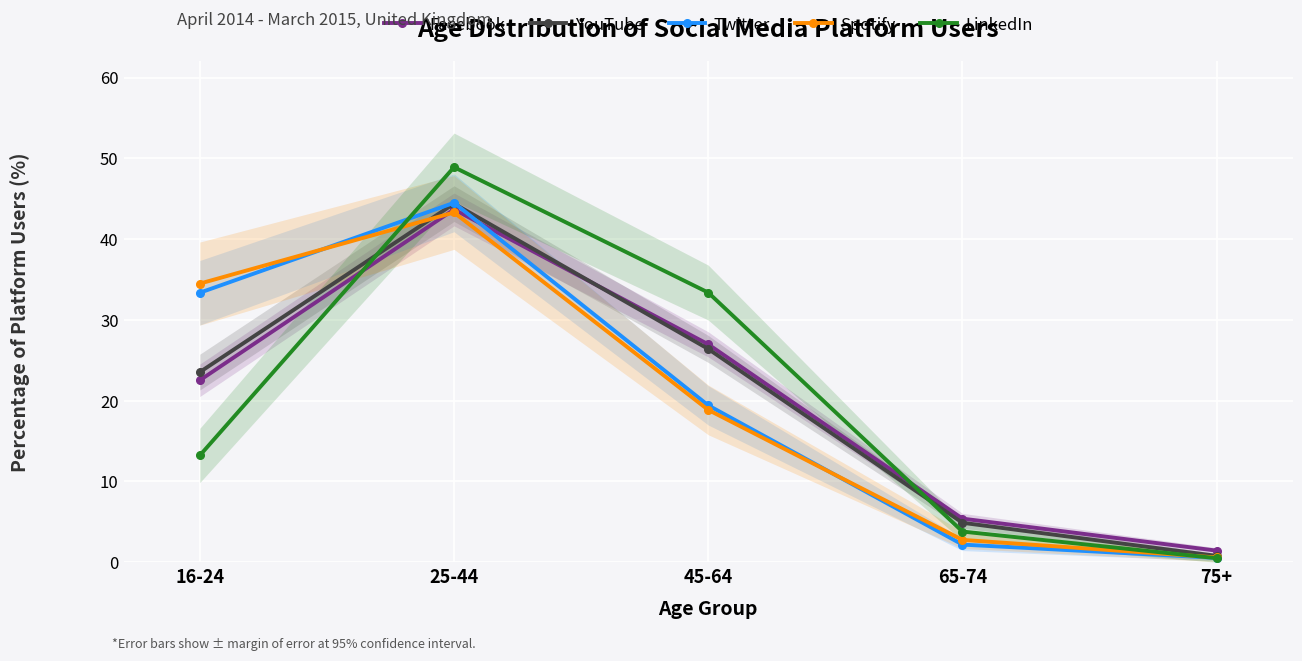

What is the approximate value of YouTube at 75+?

0.8